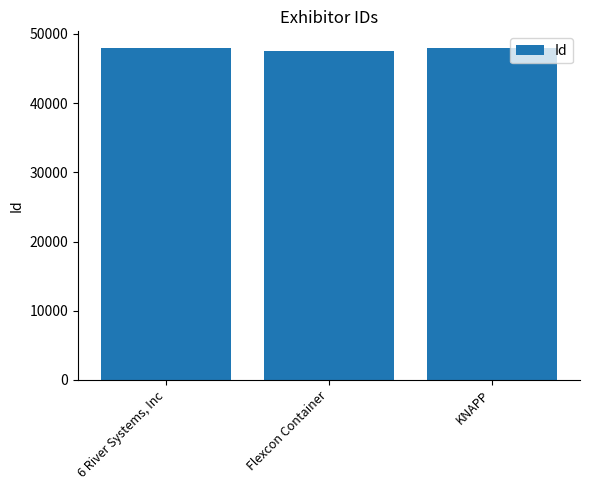

What is the sum of the values at KNAPP and 6 River Systems, Inc?

95908